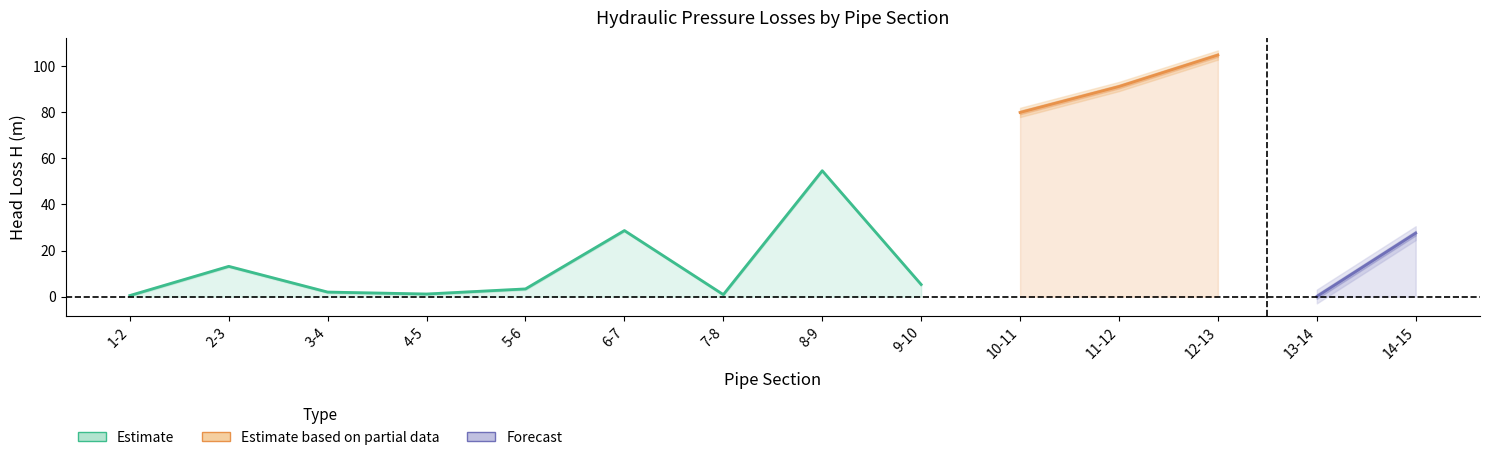

At how many categories does at least one series exceed 46?

4